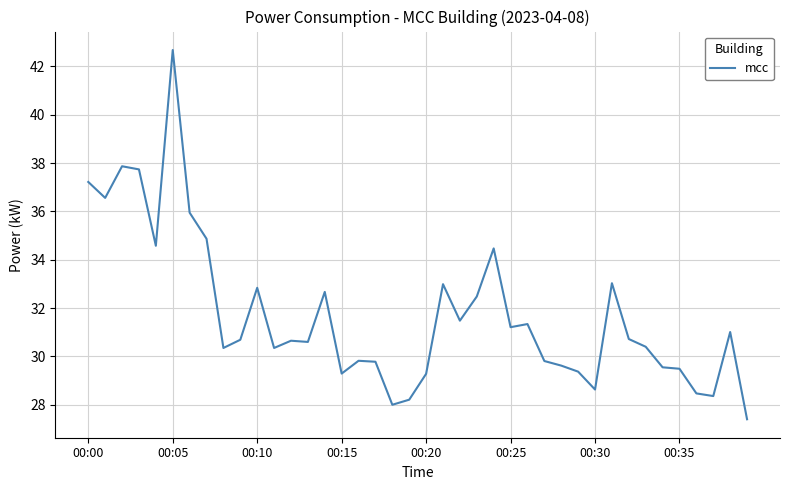

What is the difference between the maximum and minimum values?

15.3